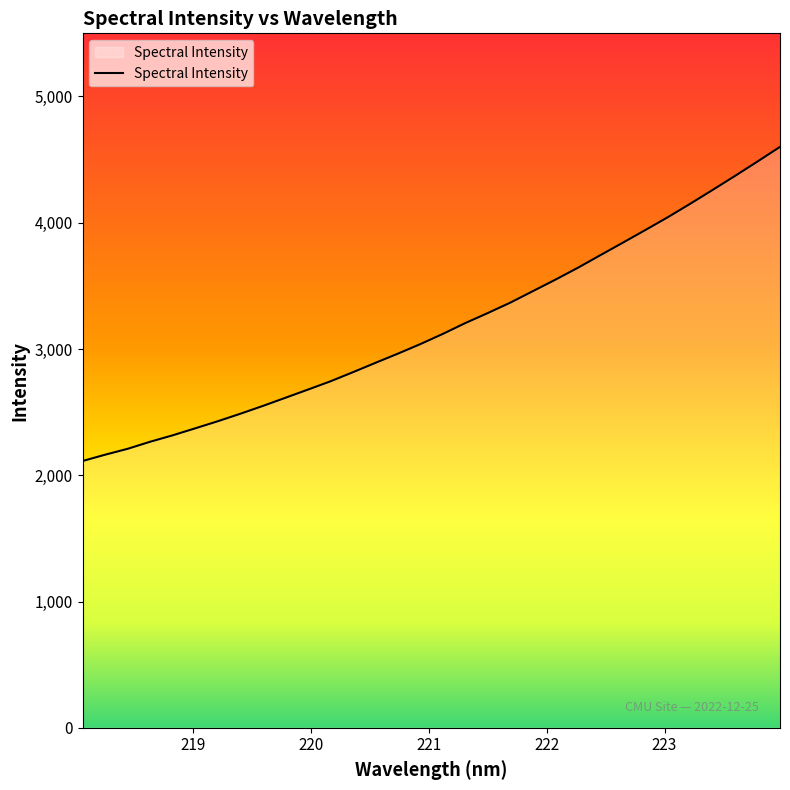

What is the difference between the maximum and minimum values?

2488.0